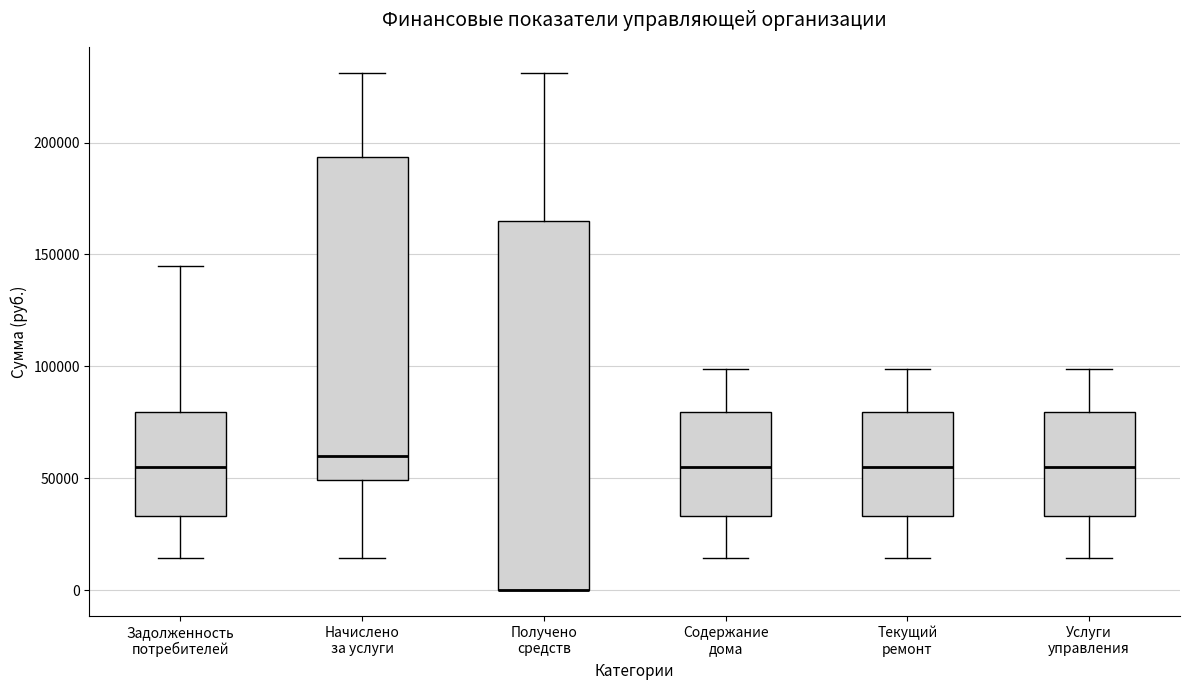

Comparing the boxes themselves (not the whiskers), which one is the tallest?

Получено средств